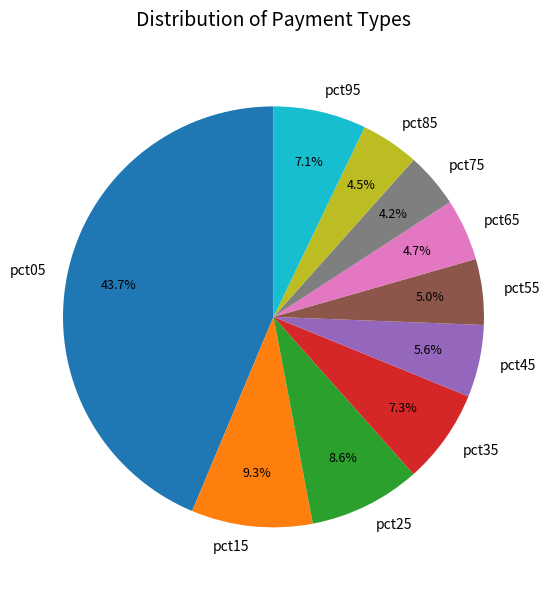

Count the number of slices in the pie.

10